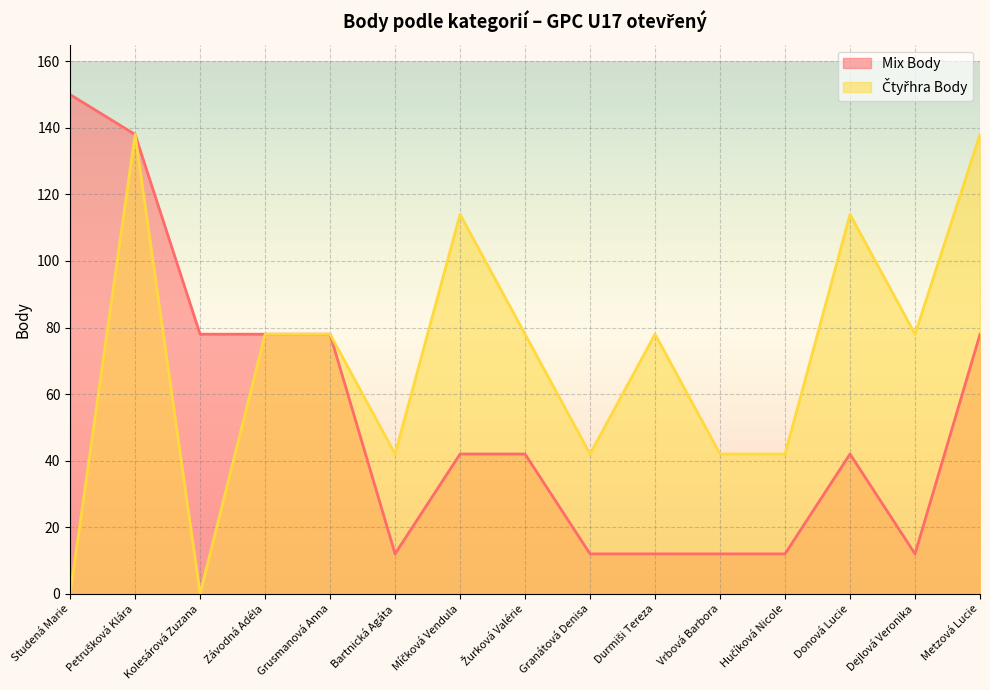

Does the chart display data point markers on the line(s)?

No